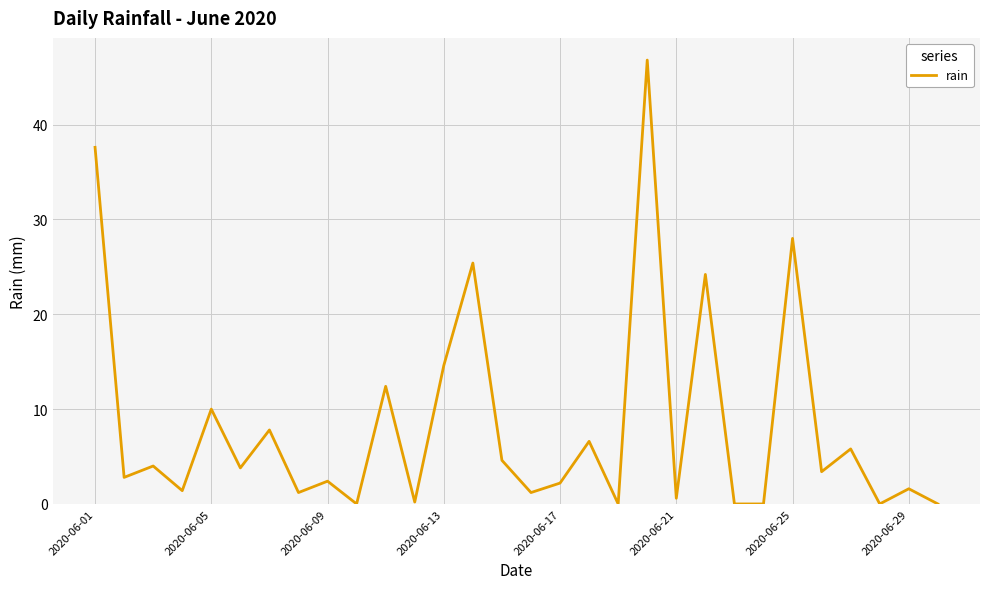

What is the greatest value displayed?

46.8